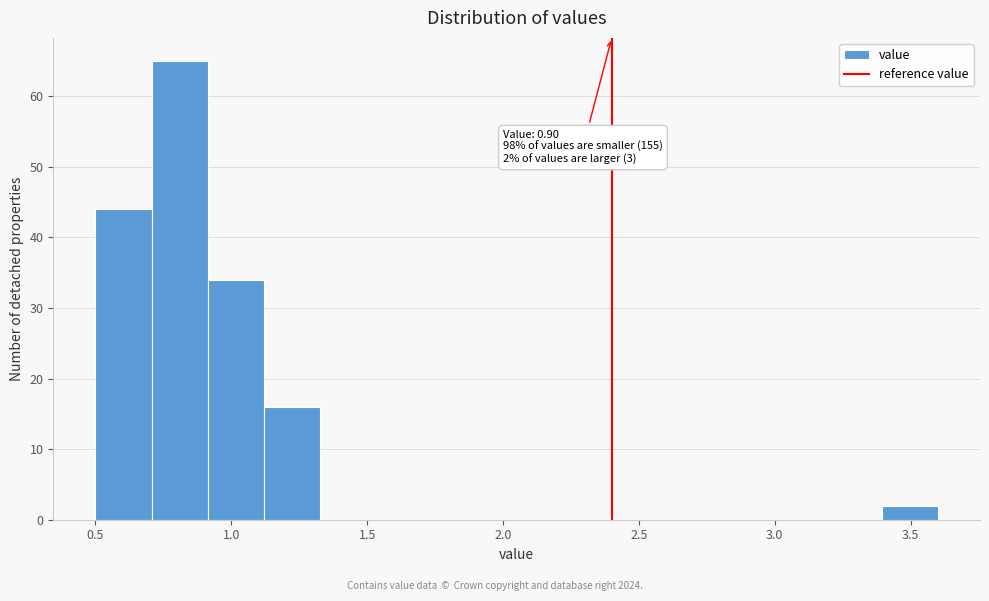

Over which range of the x-axis is the bar tallest?

0.70 to 0.90